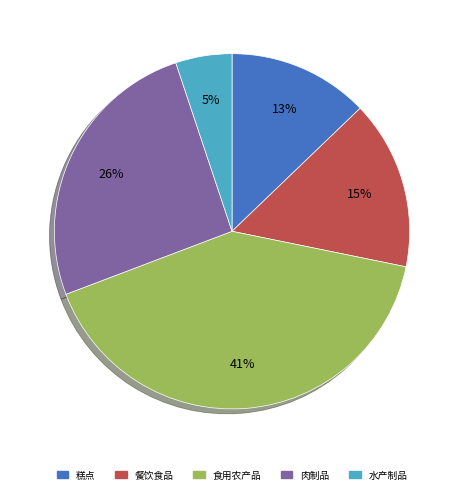

To the nearest percent, what is the difference between the 肉制品 and 糕点 slice percentages?

13%